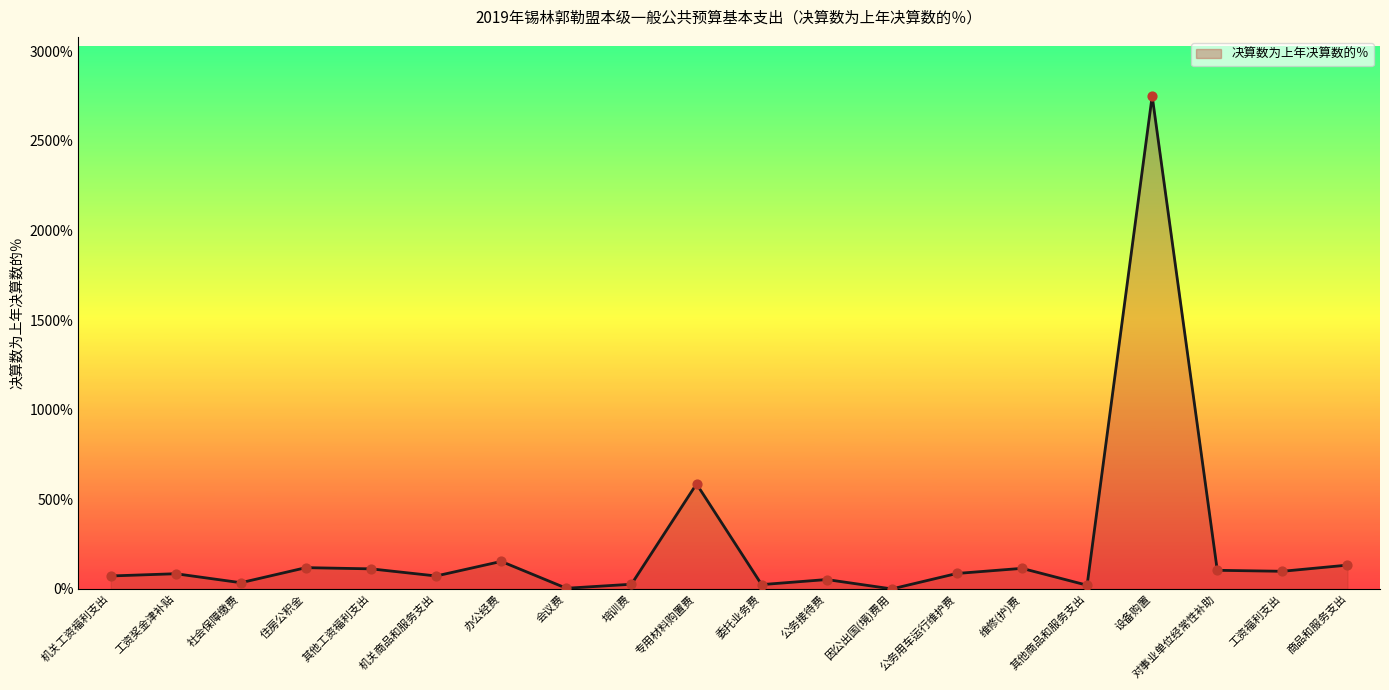

Between 机关工资福利支出 and 工资福利支出, which is larger?

工资福利支出